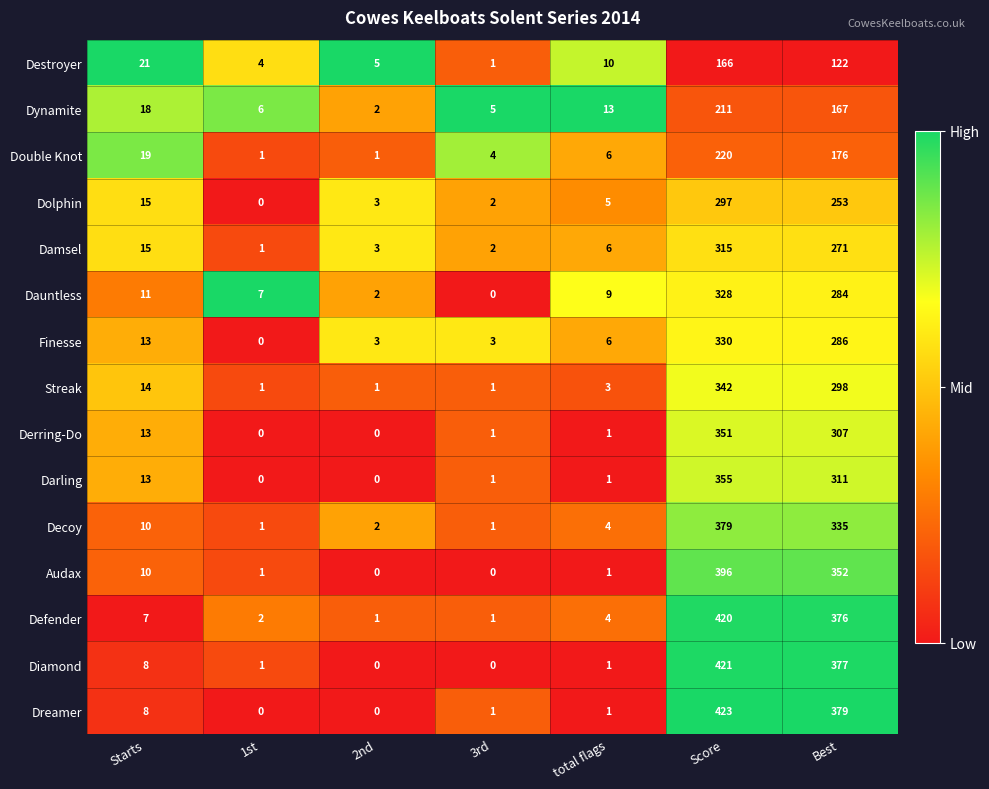

What is the difference between the maximum and minimum values in the Damsel series?

314